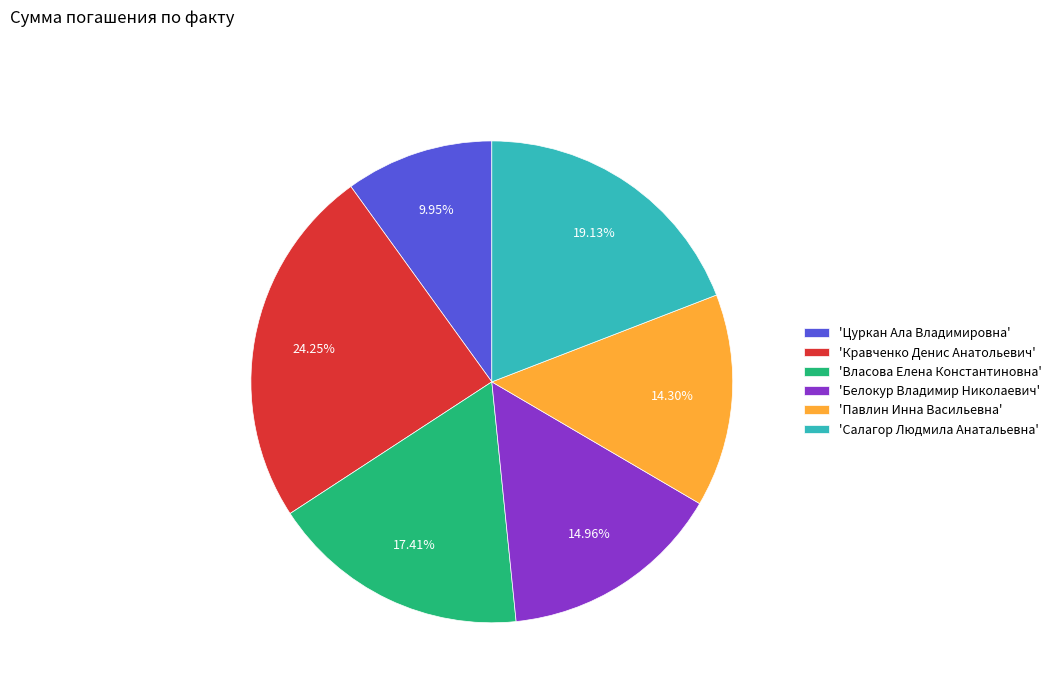

Is there a majority slice in this chart?

No